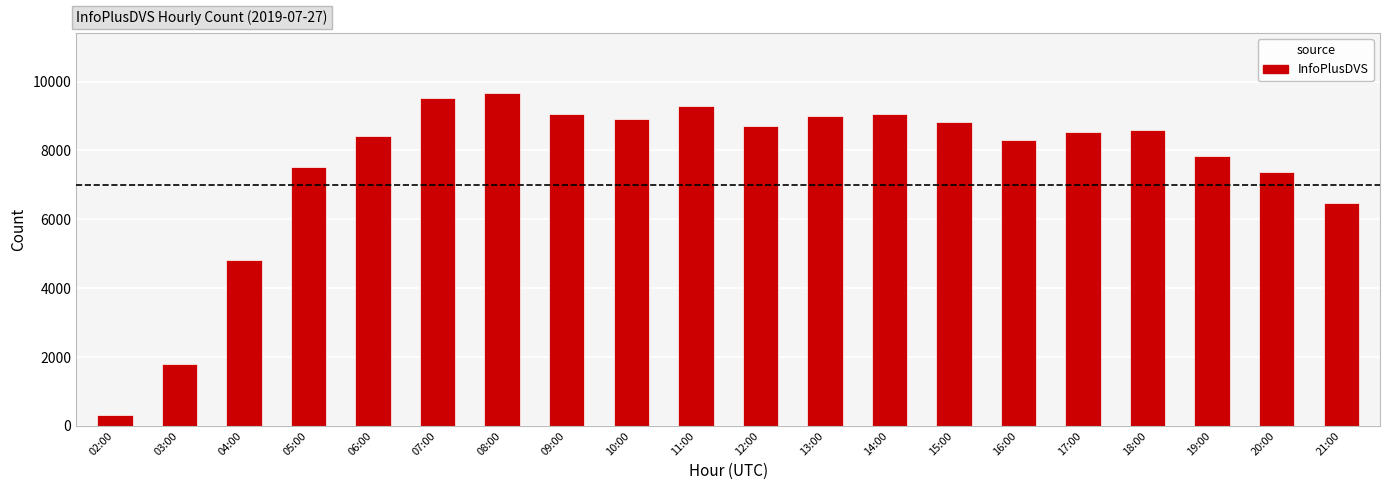

Are the bars horizontal?

No